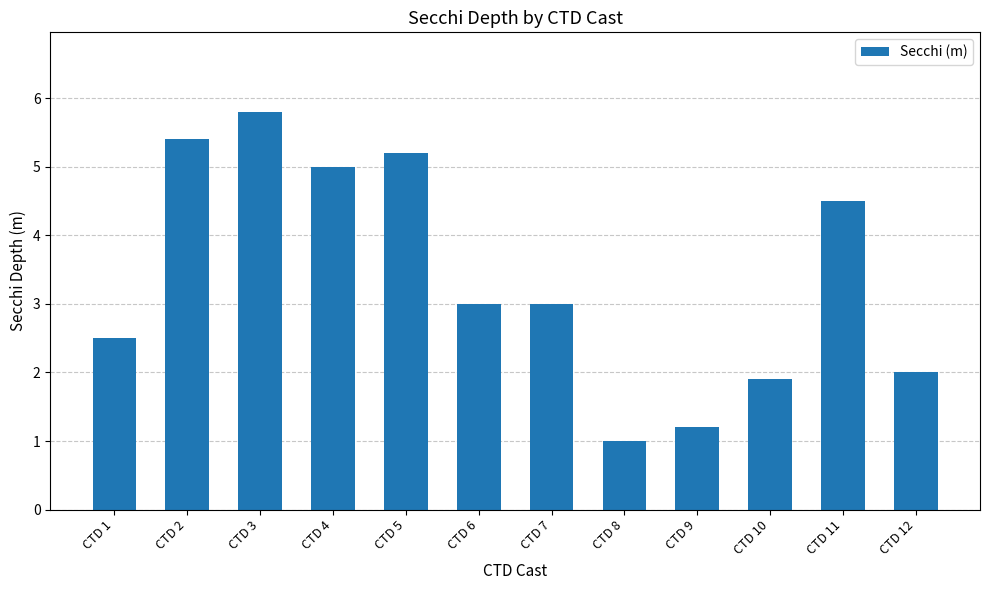

How many bars are there in total?

12